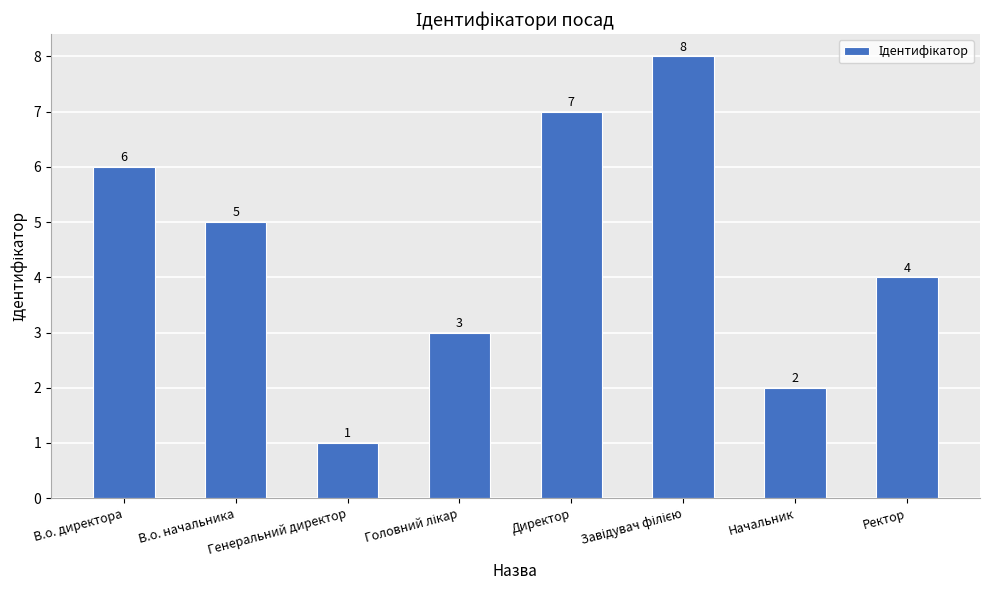

Between В.о. директора and В.о. начальника, which is larger?

В.о. директора